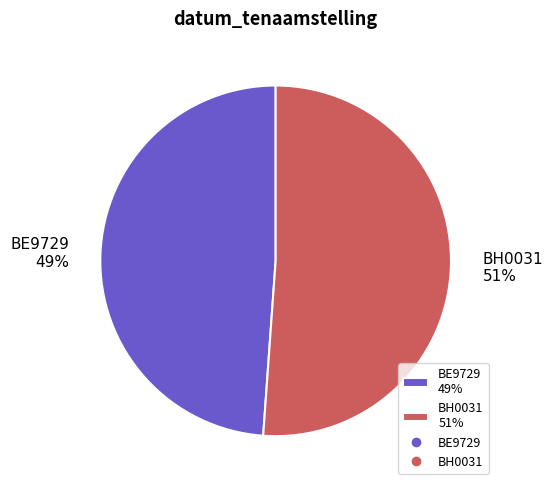

Between BE9729 and BH0031, which is larger?

BH0031